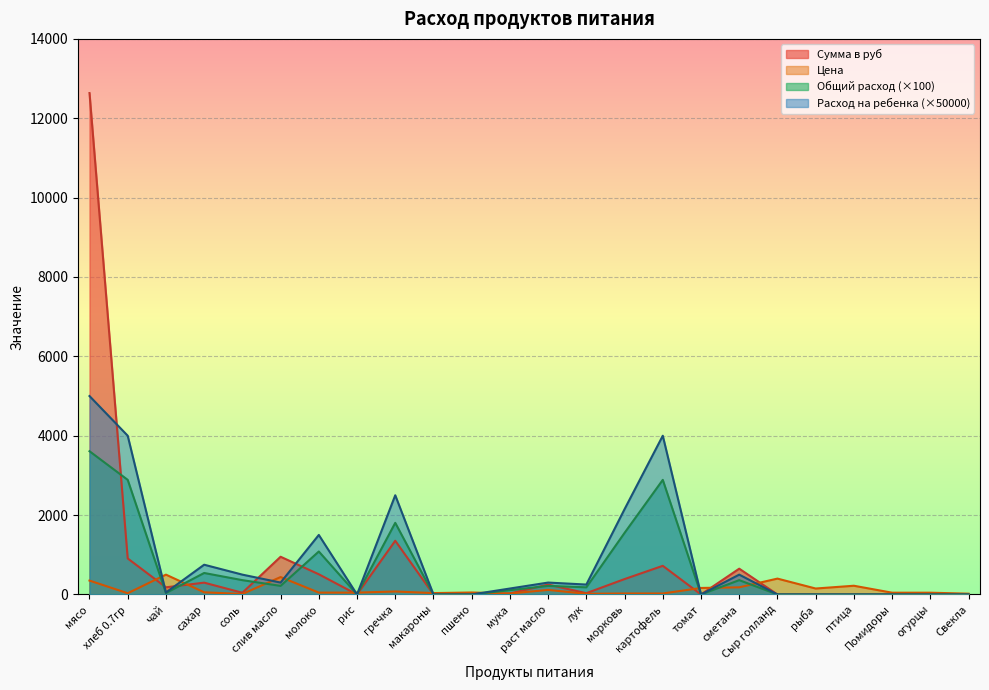

How many values in the Общий расход series exceed 180?

12